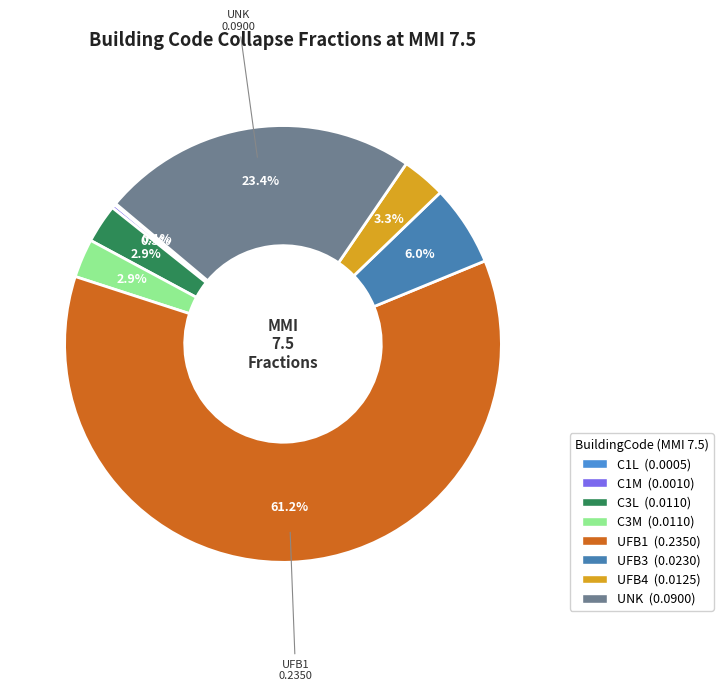

Is it true that C3L is 15% of the pie?

False